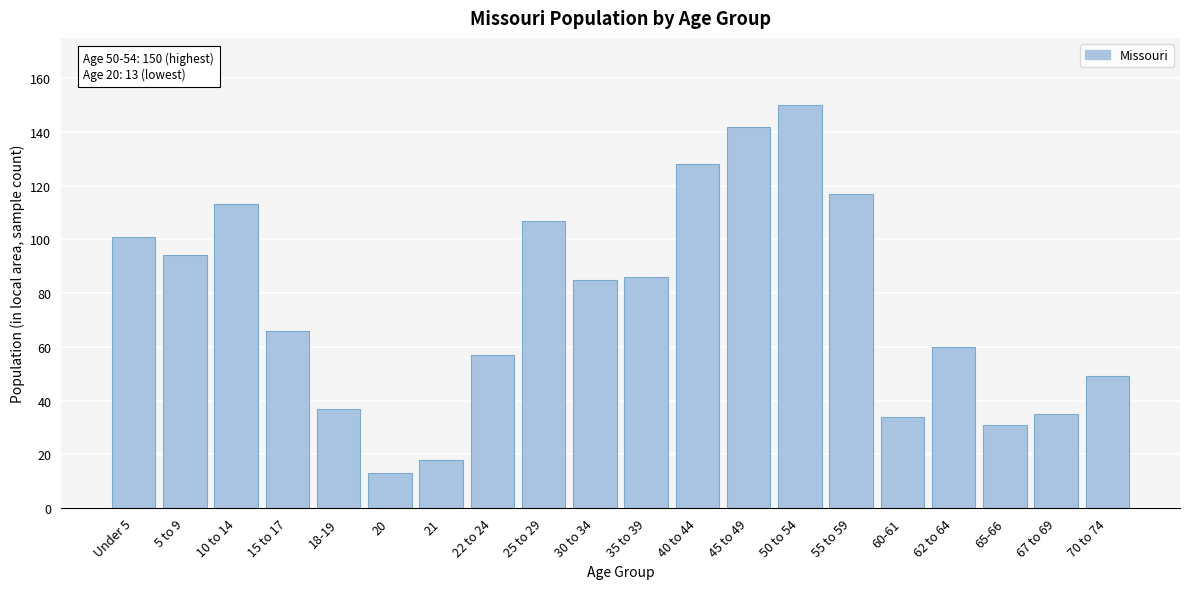

Reading right to left, list all the values displayed in this chart.

49	35	31	60	34	117	150	142	128	86	85	107	57	18	13	37	66	113	94	101